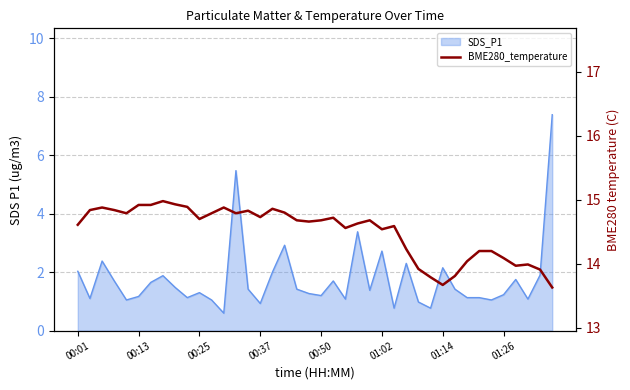

What is the ratio of the value at 21 to the value at 13?

1.0